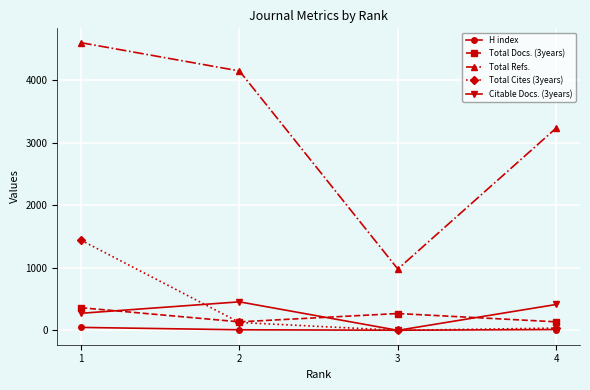

What are all the series names shown in the legend?

H index, Total Docs. (3years), Total Refs., Total Cites (3years), Citable Docs. (3years)